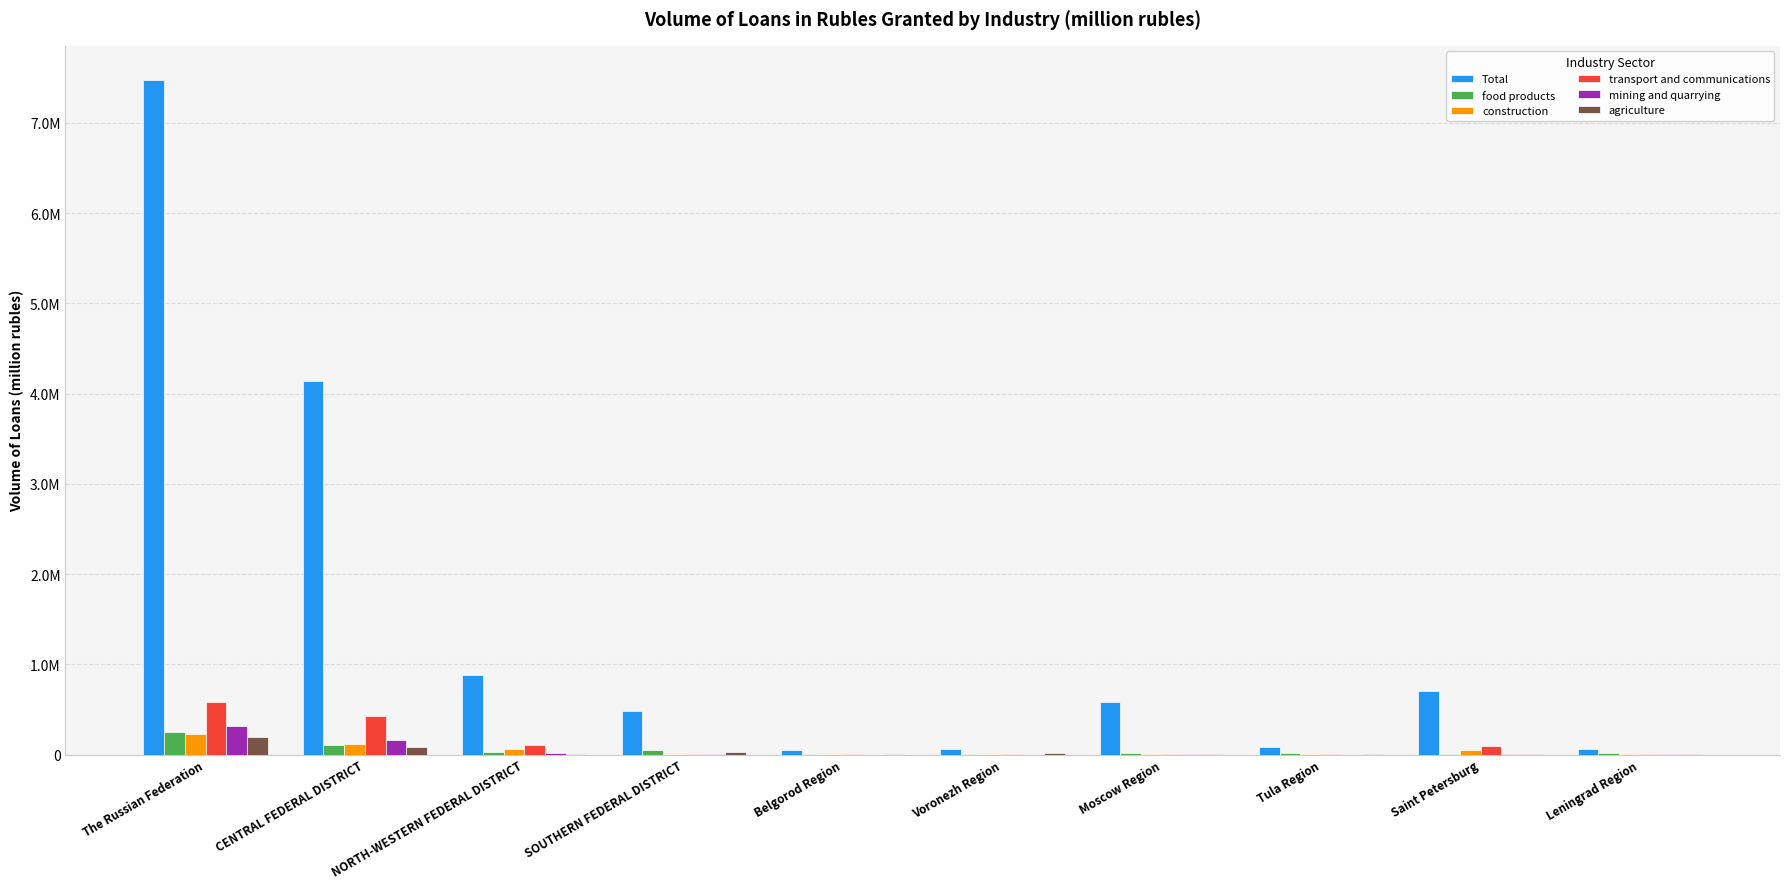

Reading left to right, extract all data points from this chart.

Total: The Russian Federation=7481683	CENTRAL FEDERAL DISTRICT=4141510	NORTH-WESTERN FEDERAL DISTRICT=880129	SOUTHERN FEDERAL DISTRICT=478228	Belgorod Region=46671	Voronezh Region=55638	Moscow Region=584840	Tula Region=77734	Saint Petersburg=706706	Leningrad Region=62632
food products: The Russian Federation=248147	CENTRAL FEDERAL DISTRICT=110216	NORTH-WESTERN FEDERAL DISTRICT=33273	SOUTHERN FEDERAL DISTRICT=46402	Belgorod Region=8577	Voronezh Region=5586	Moscow Region=15880	Tula Region=19543	Saint Petersburg=4328	Leningrad Region=19725
construction: The Russian Federation=232067	CENTRAL FEDERAL DISTRICT=121299	NORTH-WESTERN FEDERAL DISTRICT=55838	SOUTHERN FEDERAL DISTRICT=4340	Belgorod Region=1510	Voronezh Region=1469	Moscow Region=8502	Tula Region=1226	Saint Petersburg=49823	Leningrad Region=2884
transport and communications: The Russian Federation=583091	CENTRAL FEDERAL DISTRICT=422230	NORTH-WESTERN FEDERAL DISTRICT=101084	SOUTHERN FEDERAL DISTRICT=5977	Belgorod Region=326	Voronezh Region=773	Moscow Region=5665	Tula Region=1000	Saint Petersburg=98794	Leningrad Region=122
mining and quarrying: The Russian Federation=315502	CENTRAL FEDERAL DISTRICT=156236	NORTH-WESTERN FEDERAL DISTRICT=15289	SOUTHERN FEDERAL DISTRICT=4306	Belgorod Region=0	Voronezh Region=61	Moscow Region=953	Tula Region=56	Saint Petersburg=522	Leningrad Region=1632
agriculture: The Russian Federation=196542	CENTRAL FEDERAL DISTRICT=77671	NORTH-WESTERN FEDERAL DISTRICT=8266	SOUTHERN FEDERAL DISTRICT=30486	Belgorod Region=10399	Voronezh Region=17442	Moscow Region=5778	Tula Region=1180	Saint Petersburg=120	Leningrad Region=2598